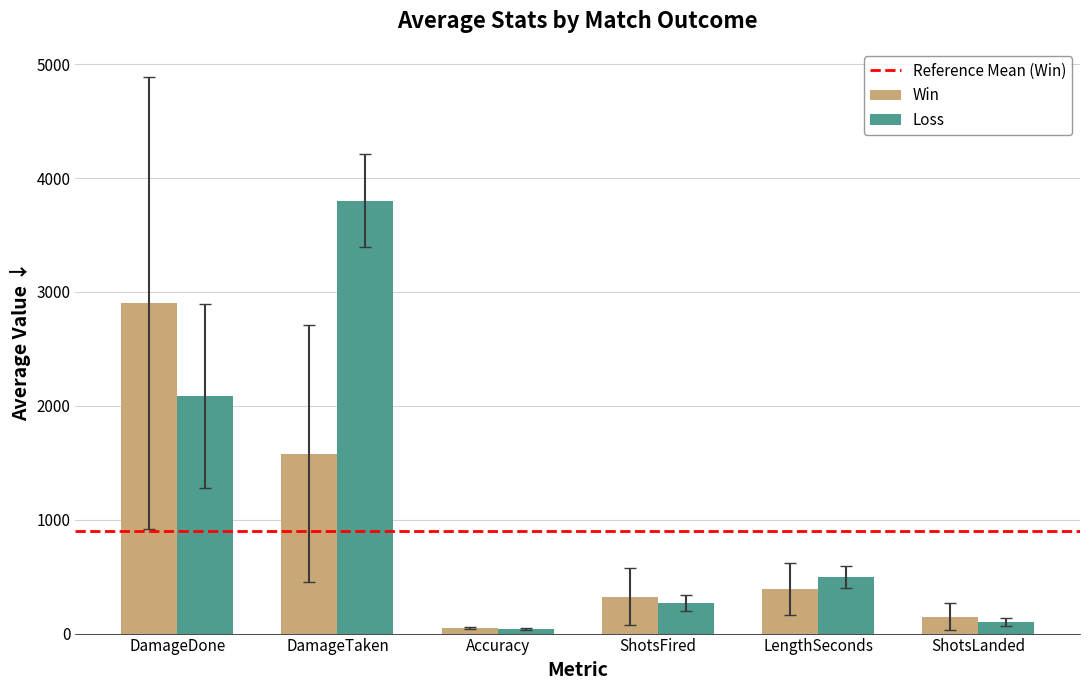

How many groups of bars are there?

6